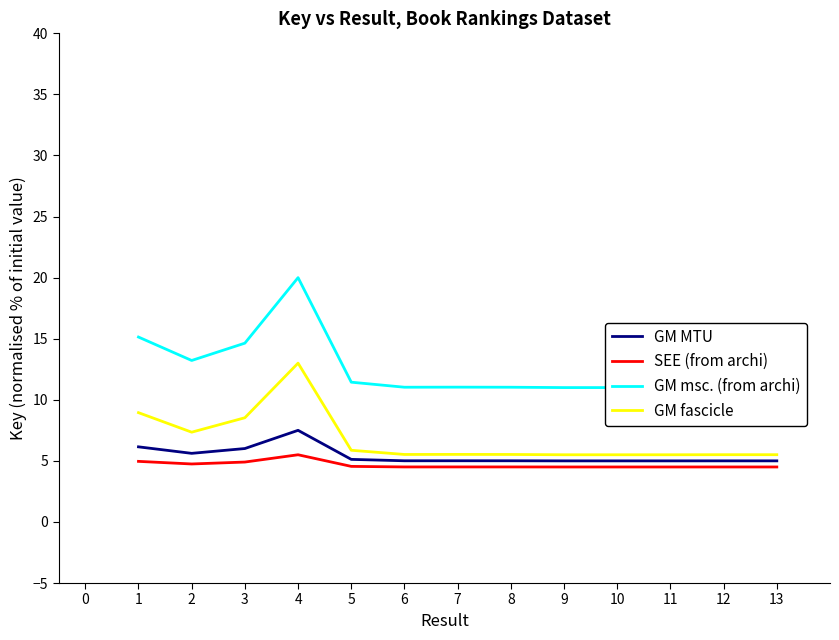

What is the value of the GM MTU point at the 12th from the left?

5.0